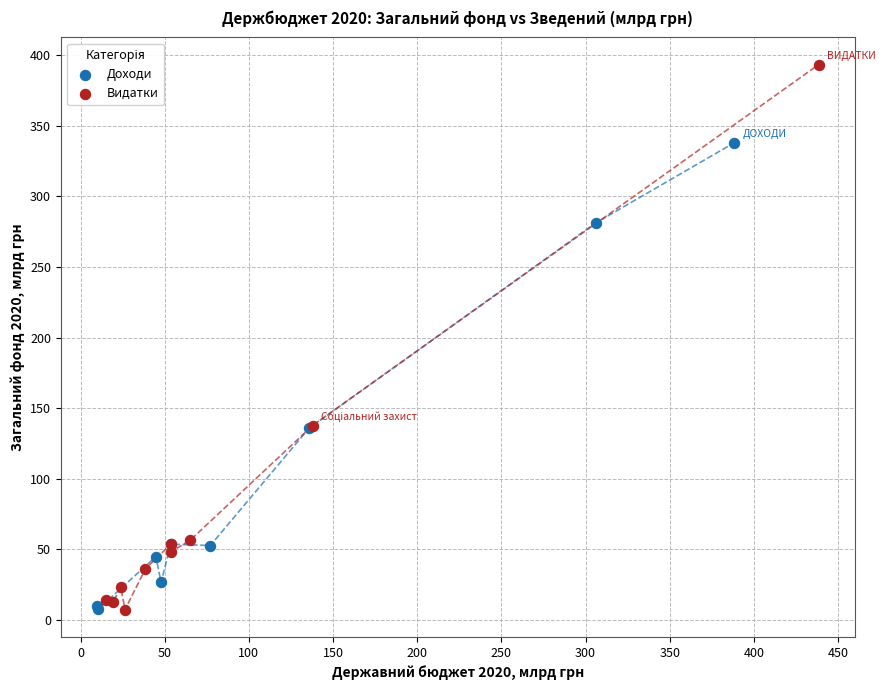

Which series reaches the maximum Y coordinate?

Видатки